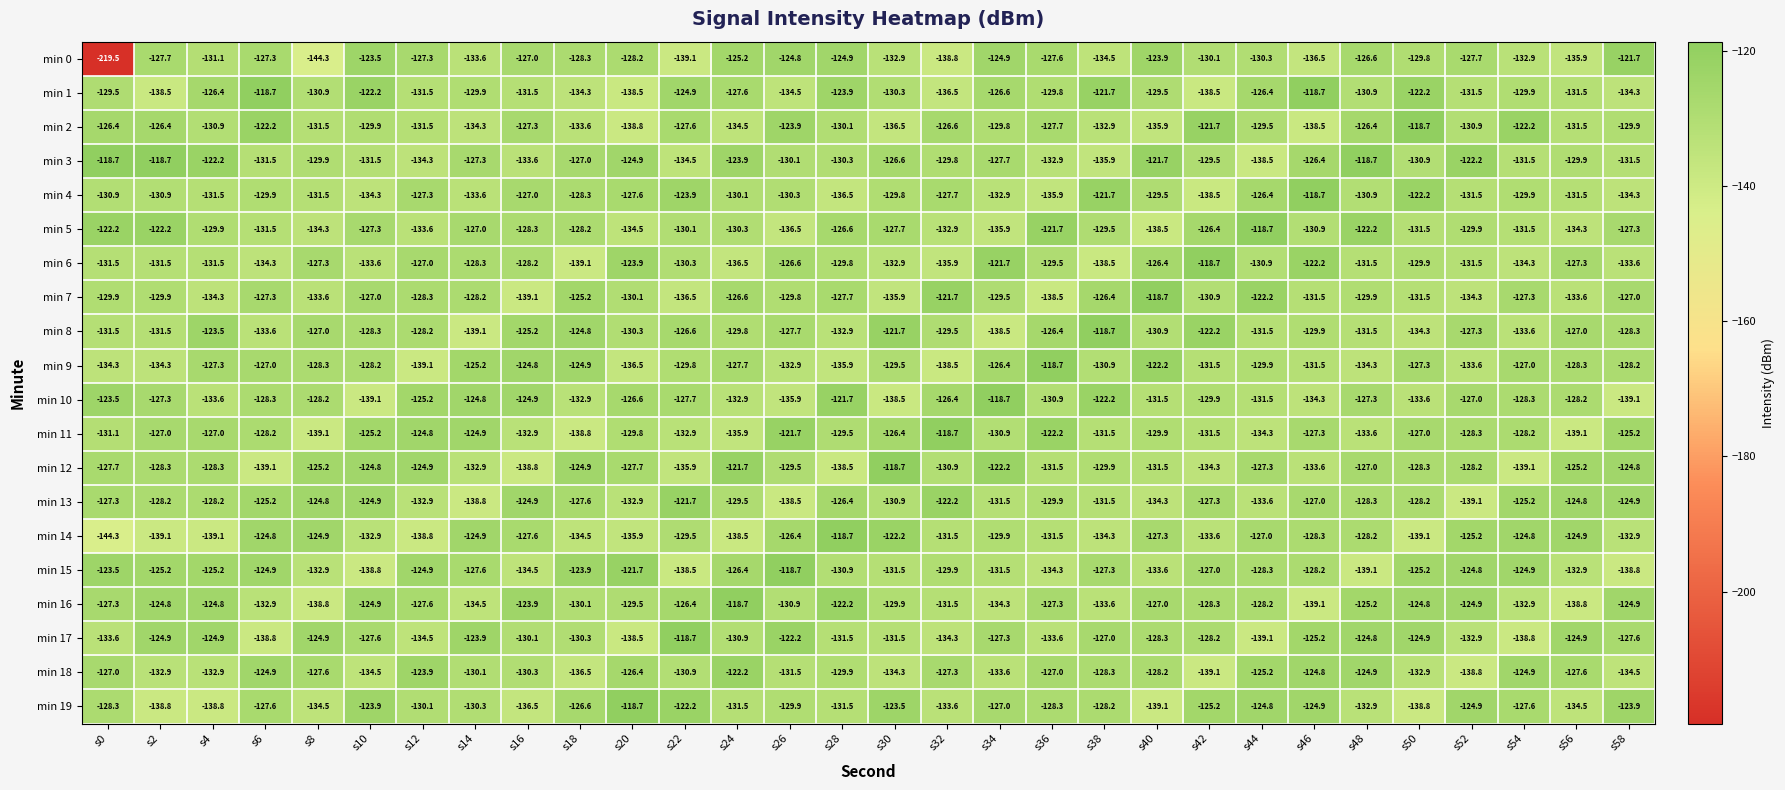

What is the minimum value shown in the chart?

-219.5